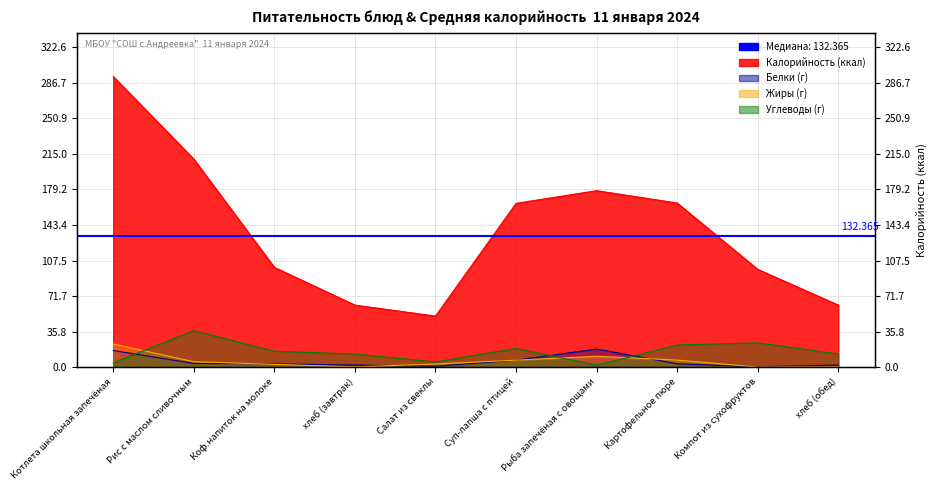

What is the total value across all series at Суп-лапша с птицей?

197.8